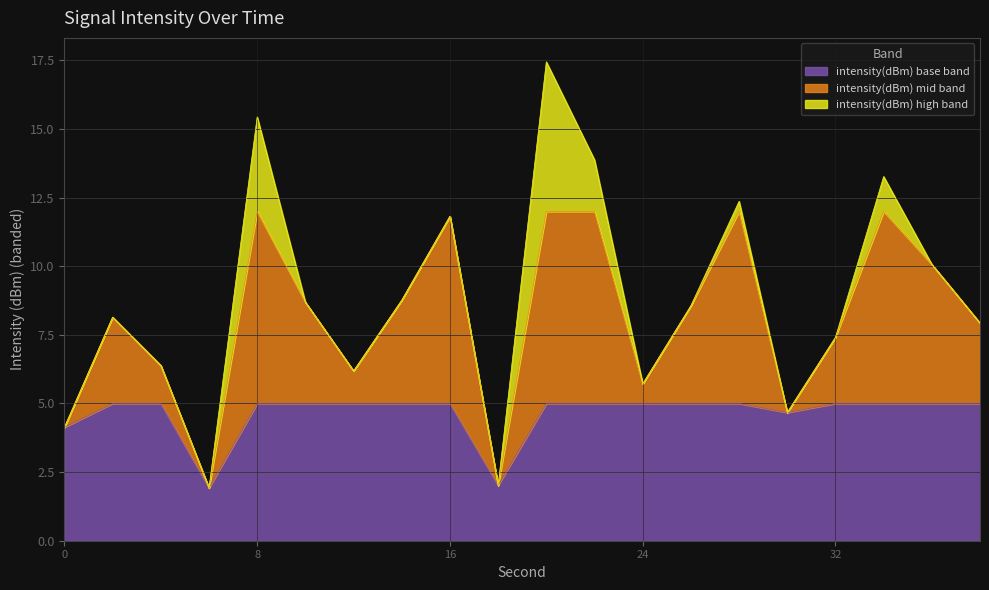

Where is the first local minimum?

6